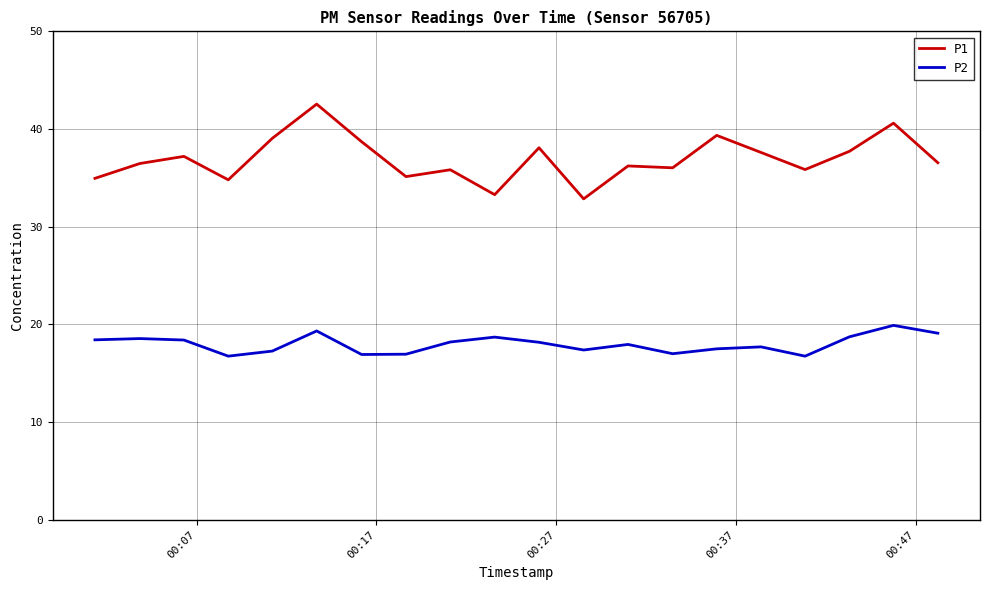

List the series in order of their overall mean, highest first.

P1, P2